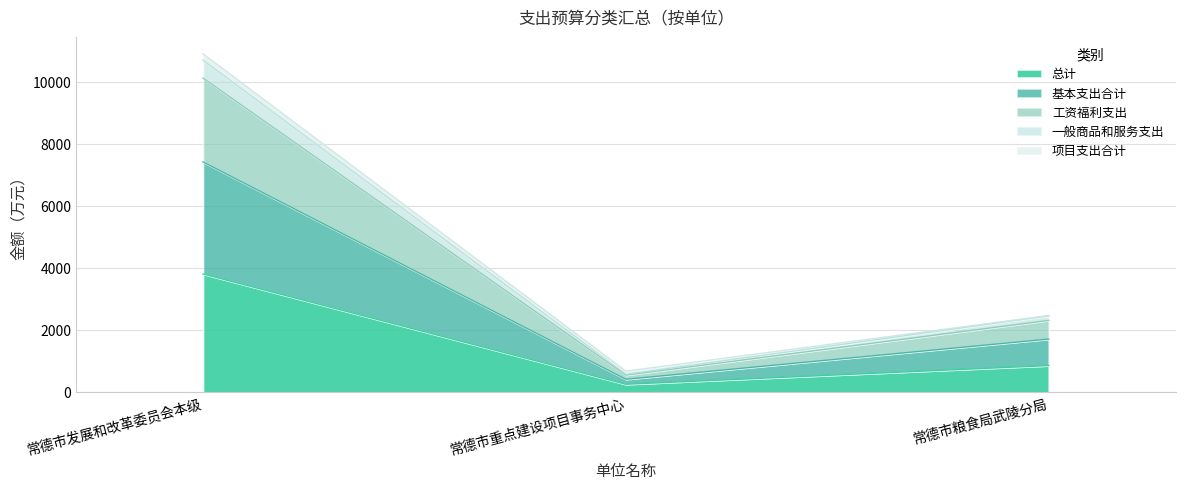

The value of 工资福利支出 at 常德市粮食局武陵分局 is 3427.8. True or false?

False